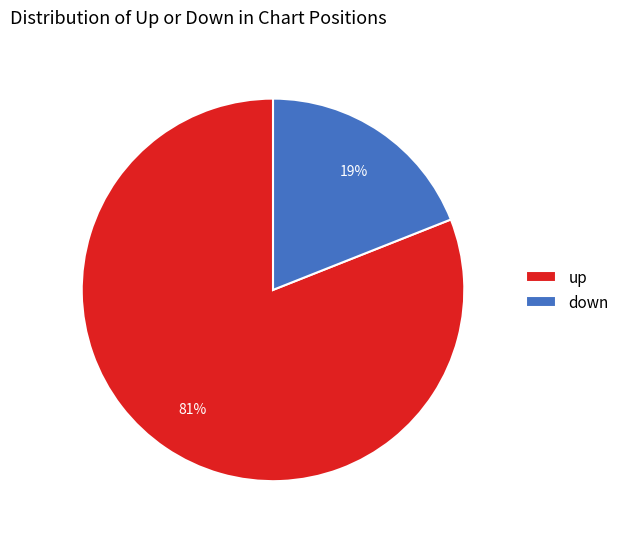

How many slices are in this pie chart?

2